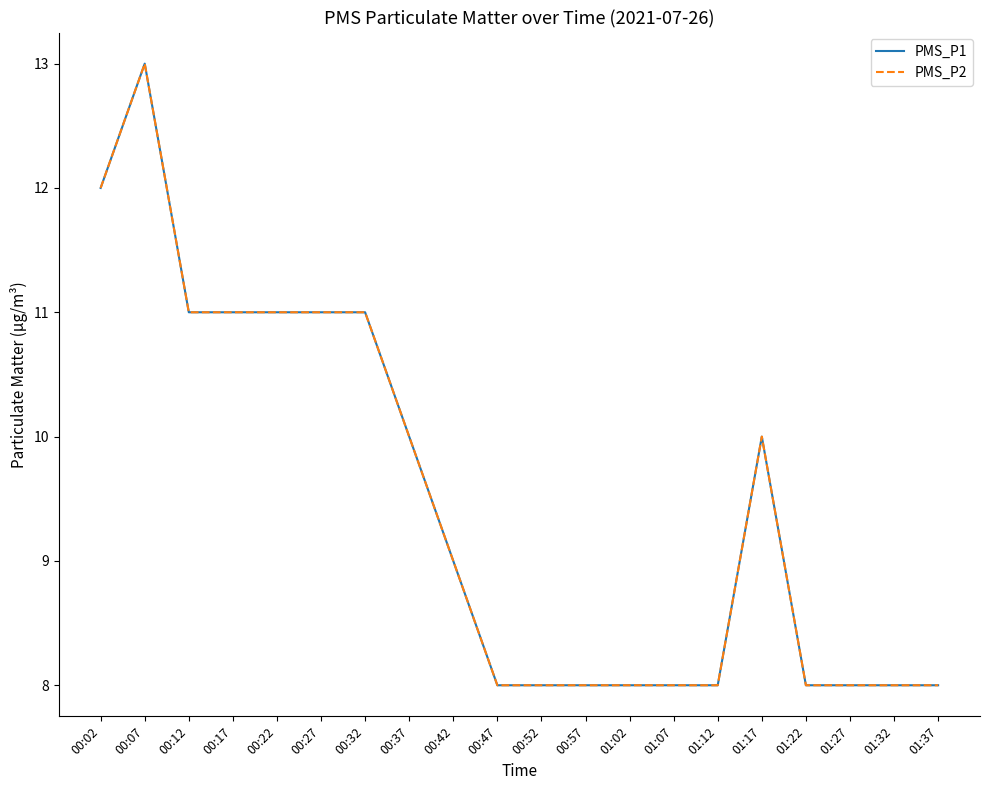

True or false: PMS_P1 and PMS_P2 cross at least once.

False